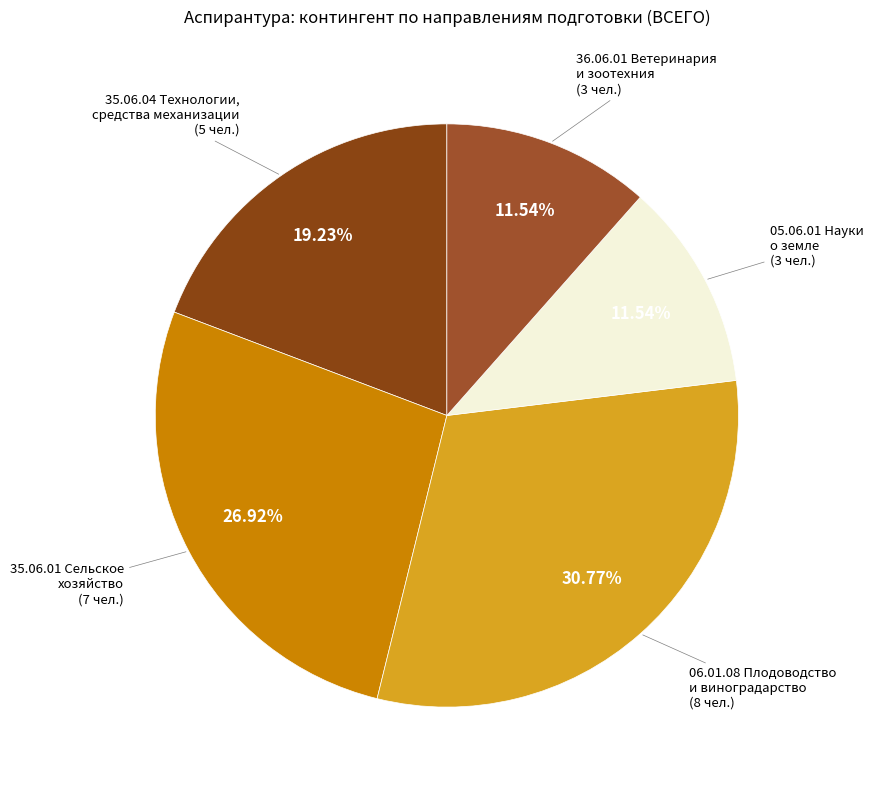

Which has a higher value, 05.06.01 Науки о земле or 06.01.08 Плодоводство и виноградарство?

06.01.08 Плодоводство и виноградарство